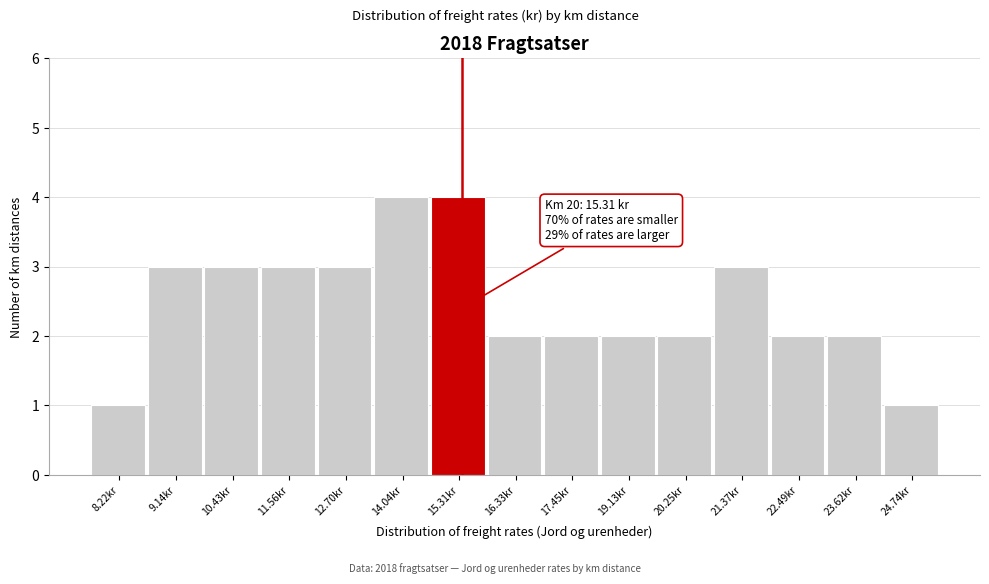

Reading right to left, what are all the values shown in this chart?

1	2	2	3	2	2	2	2	4	4	3	3	3	3	1